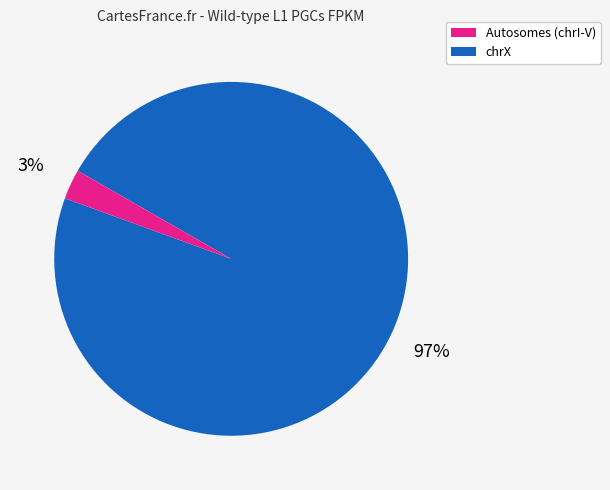

To the nearest percent, what is the average slice percentage?

50%